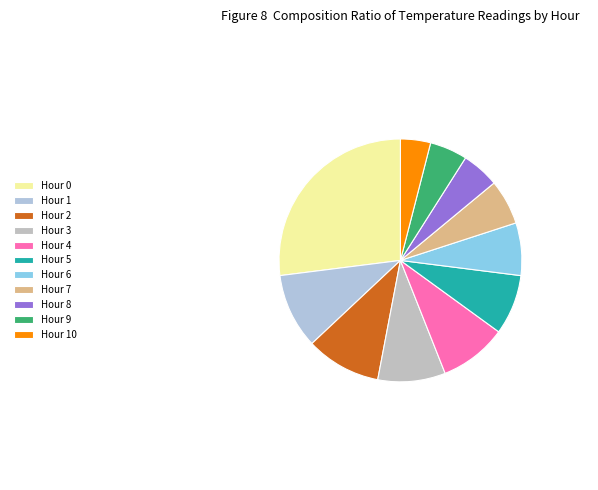

How many segments does this pie chart have?

11